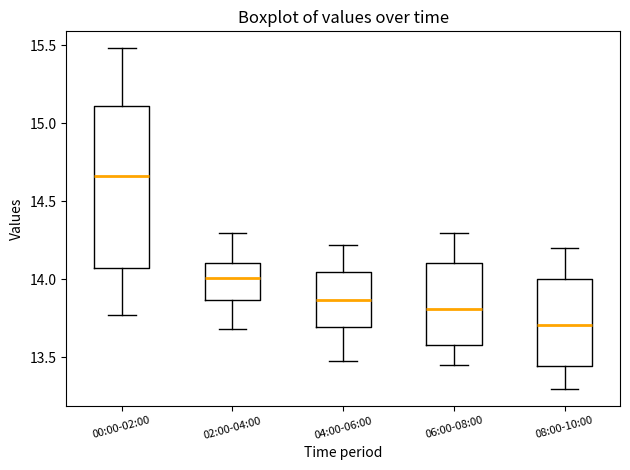

Comparing the boxes themselves (not the whiskers), which one is the tallest?

00:00-02:00